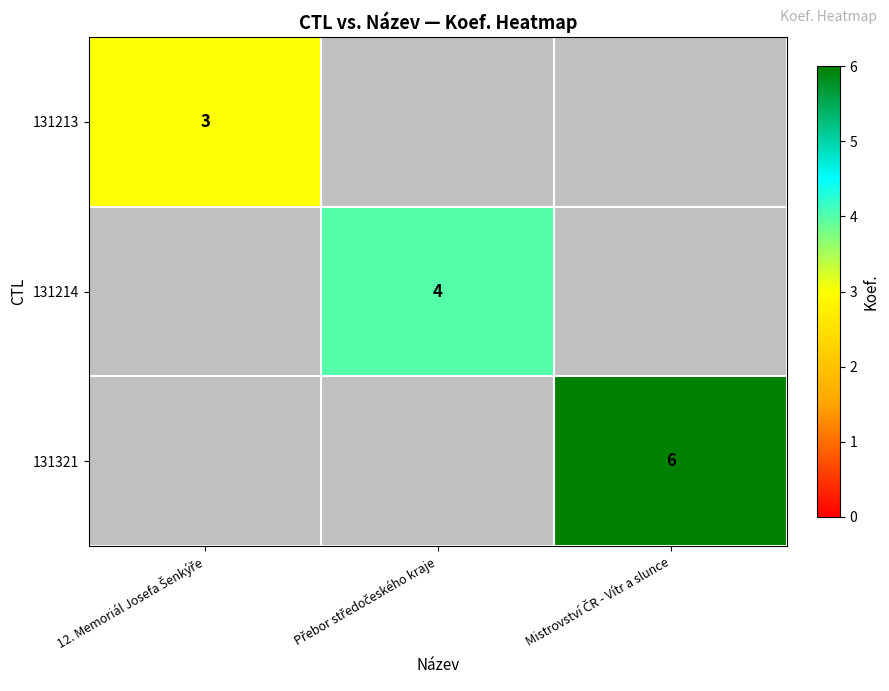

How many positive values does the 131213 series have?

1